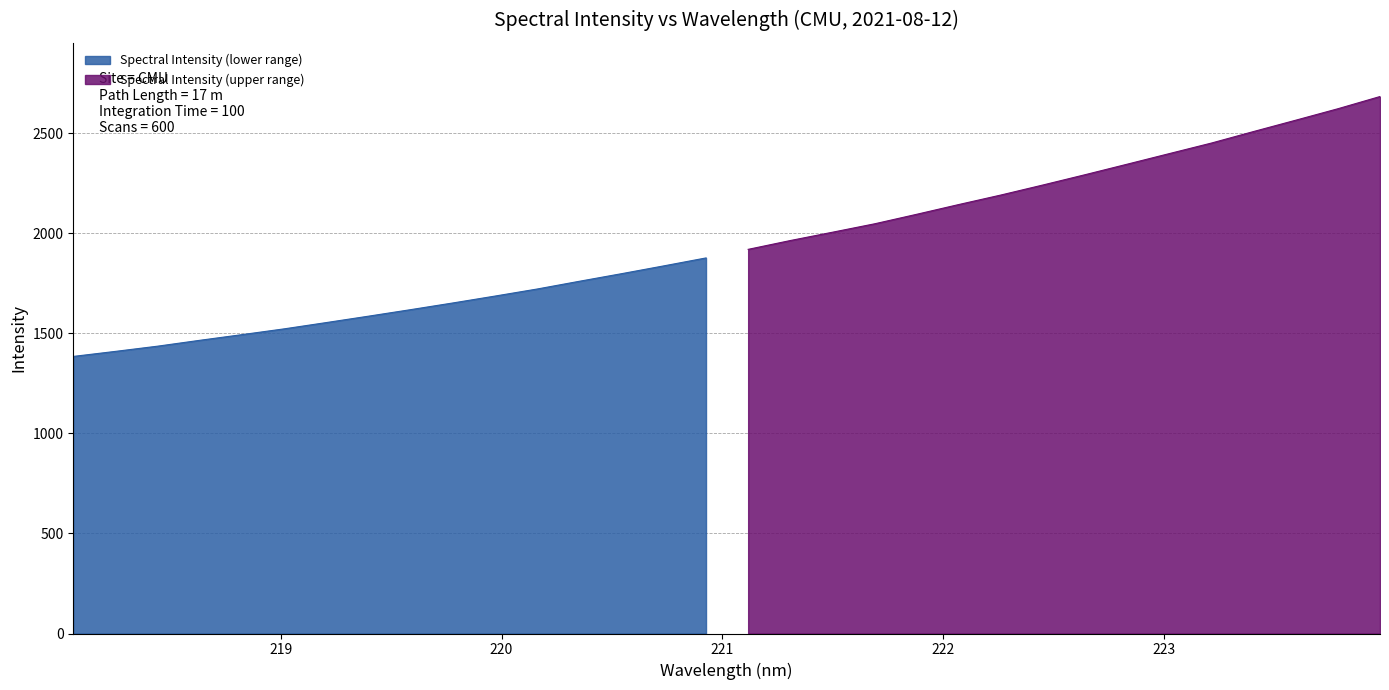

Which label corresponds to the smallest value in the chart?

218.0596